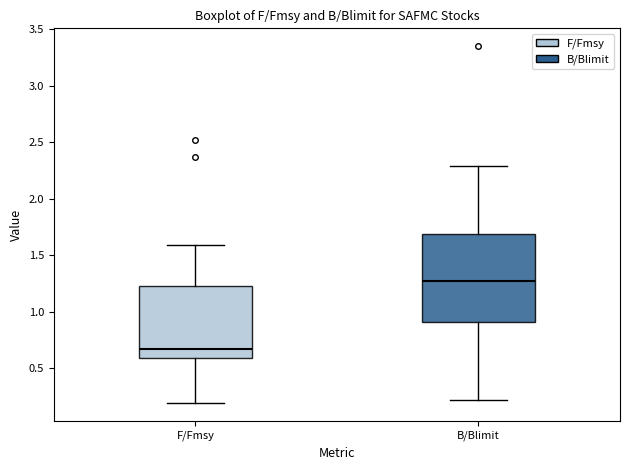

Which box's median line is the highest?

B/Blimit